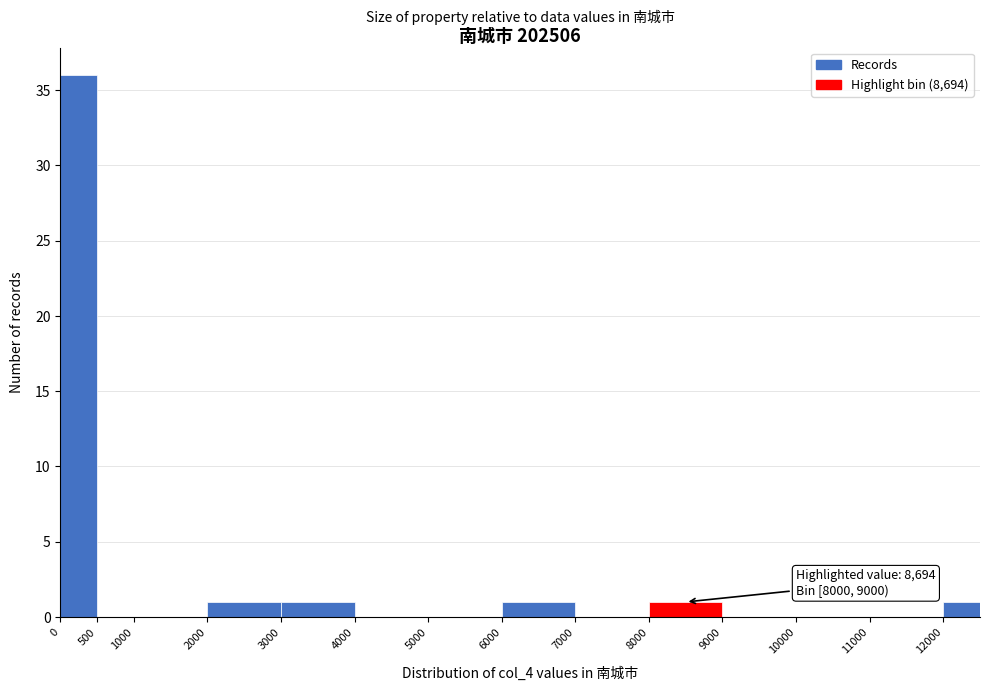

Which range on the x-axis has the tallest bar?

0 to 500